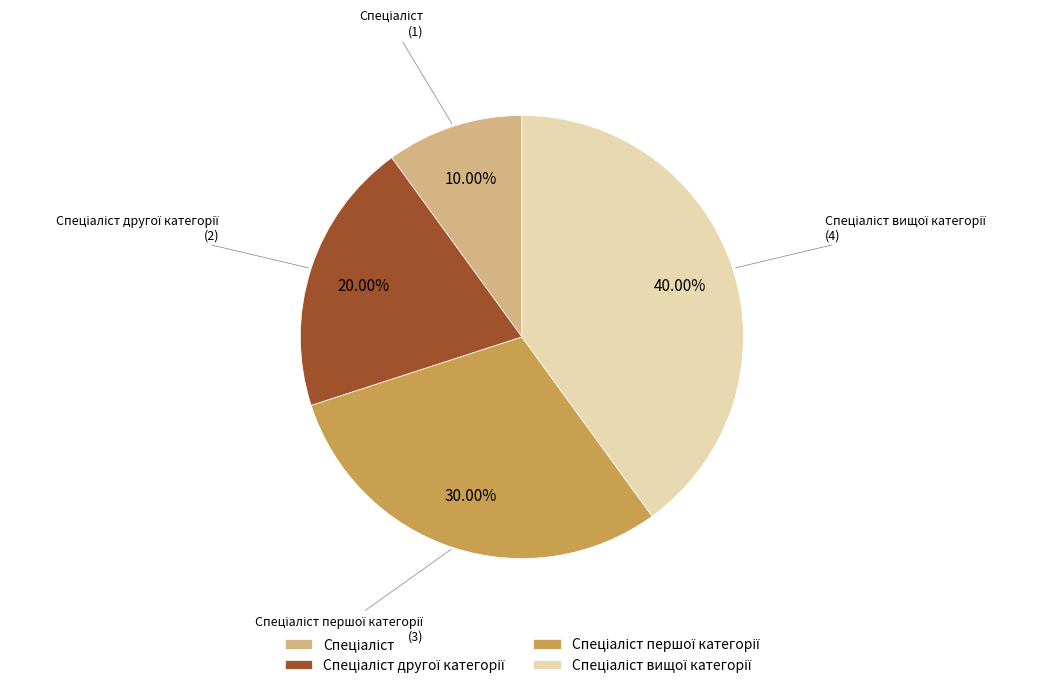

Does any single category account for the majority?

No